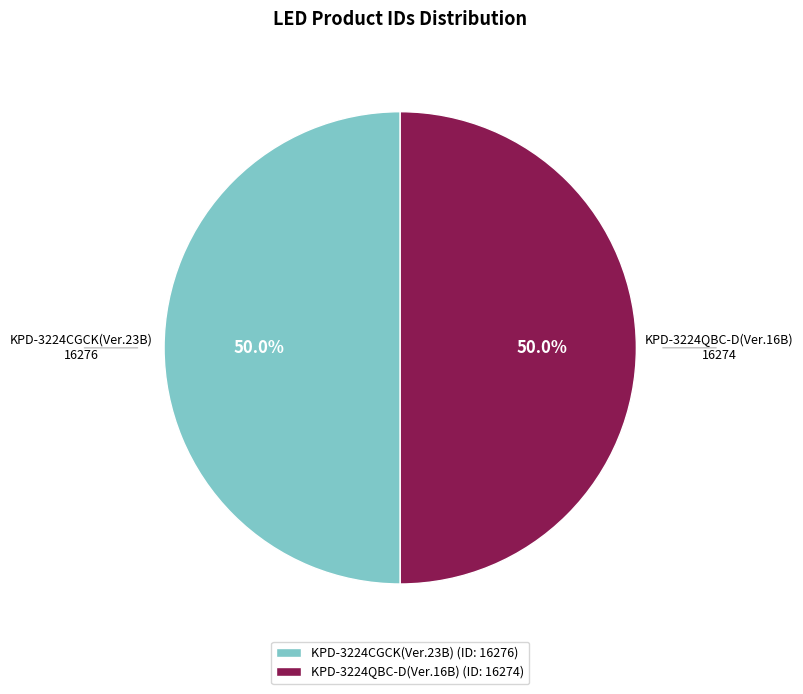

To the nearest percent, what percentage of the pie is KPD-3224CGCK(Ver.23B)?

50%